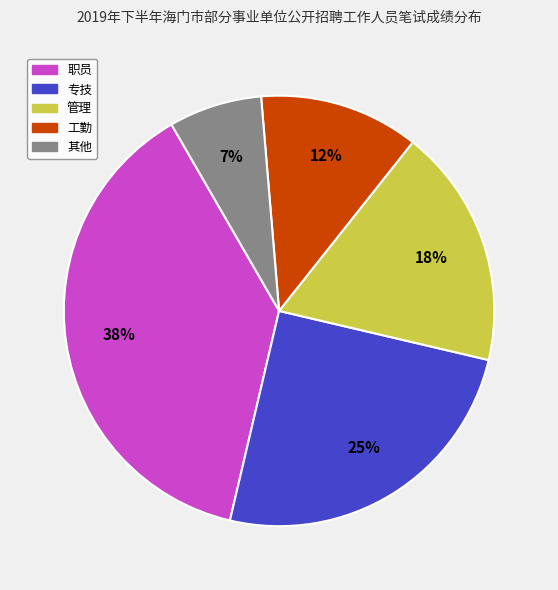

True or false: 其他 accounts for 7% of the total.

True